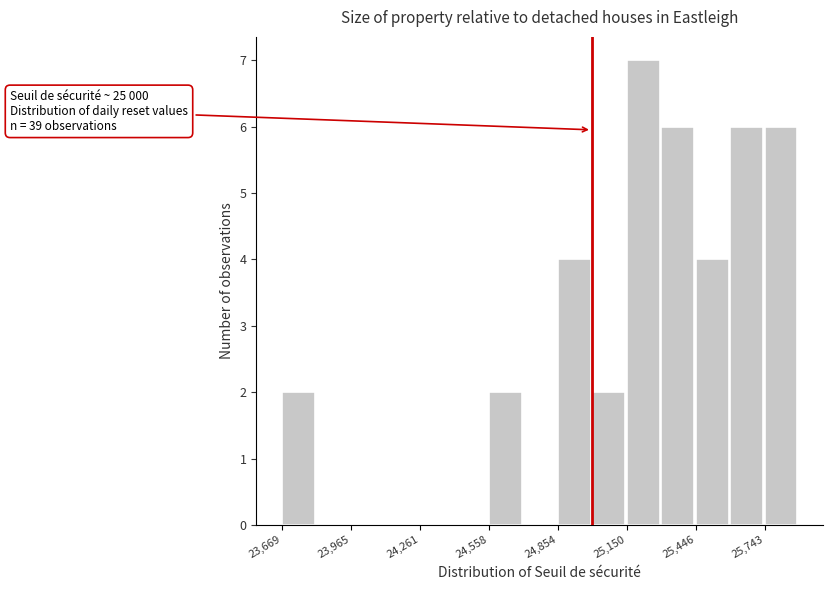

Around what value on the x-axis is the tallest bar? Give the approximate position of its centre, as read against the axis.

25200